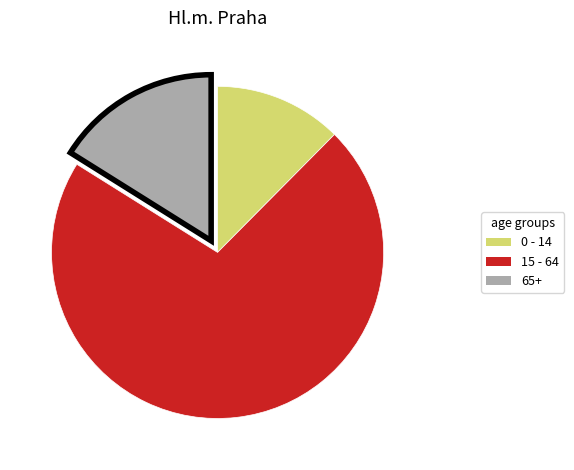

Does 0 - 14 account for over 50% of the chart?

No